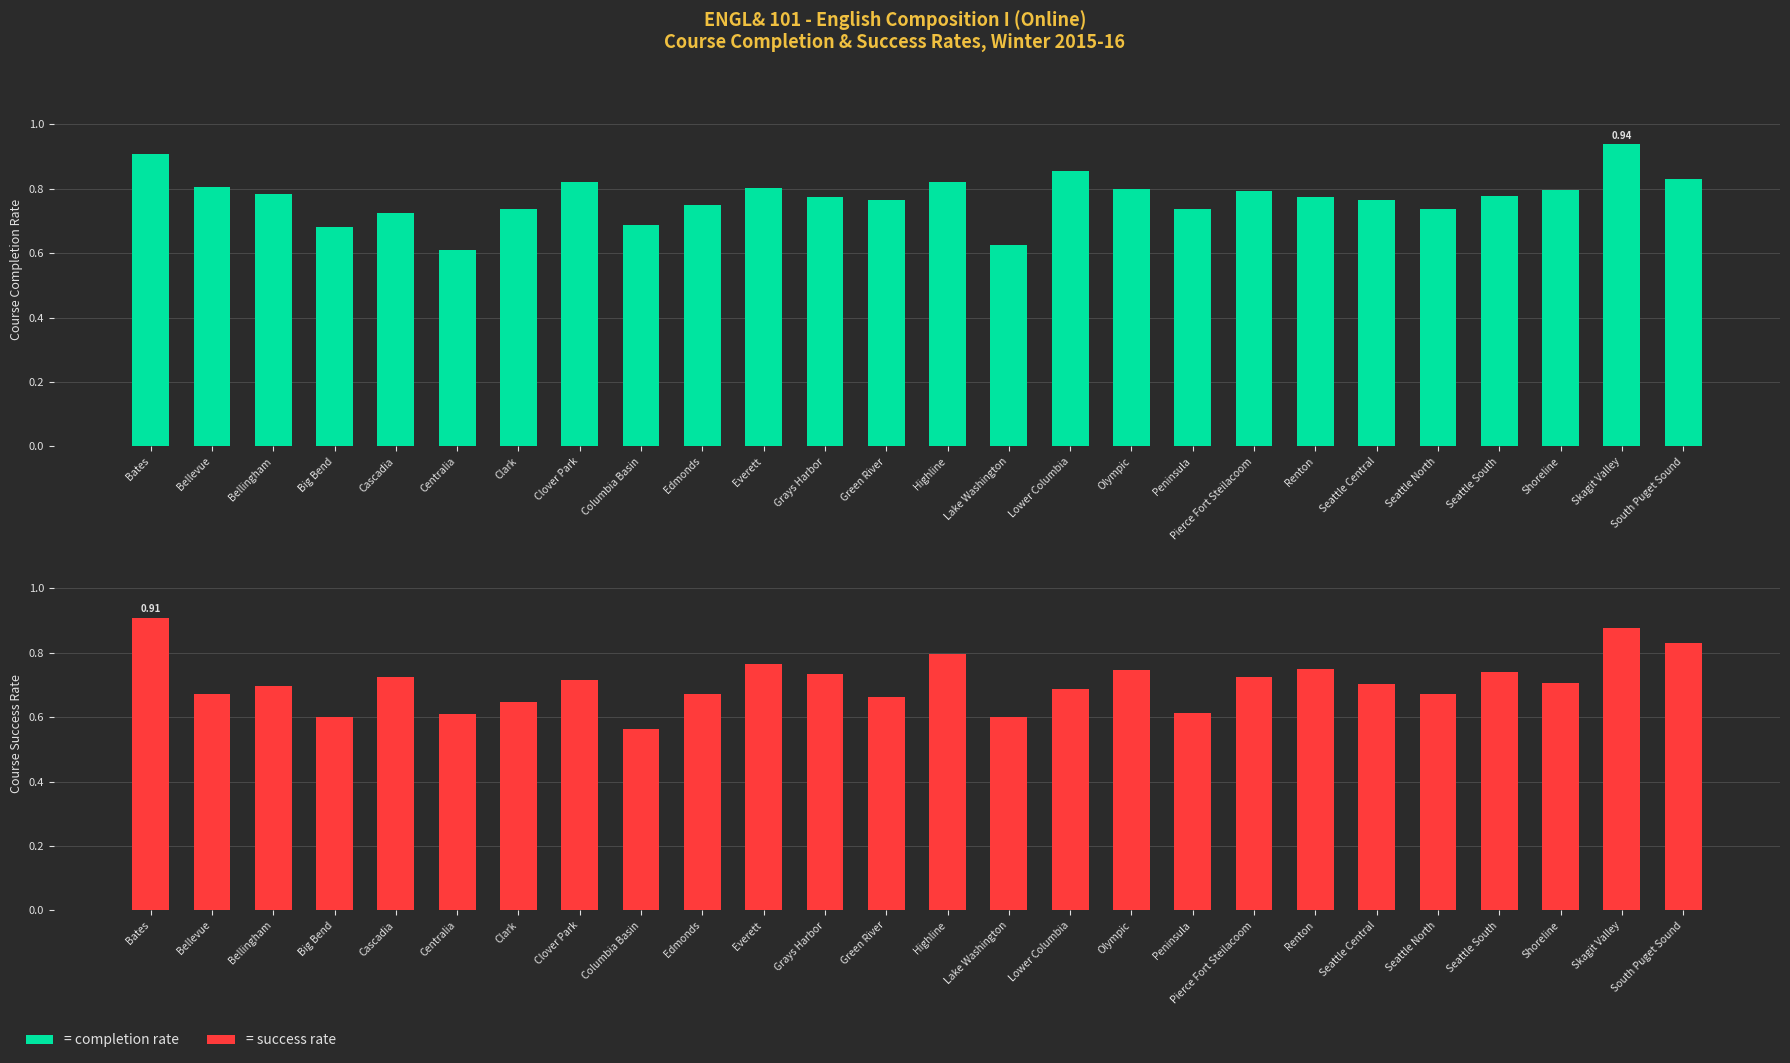

What position from the right is Lake Washington?

12